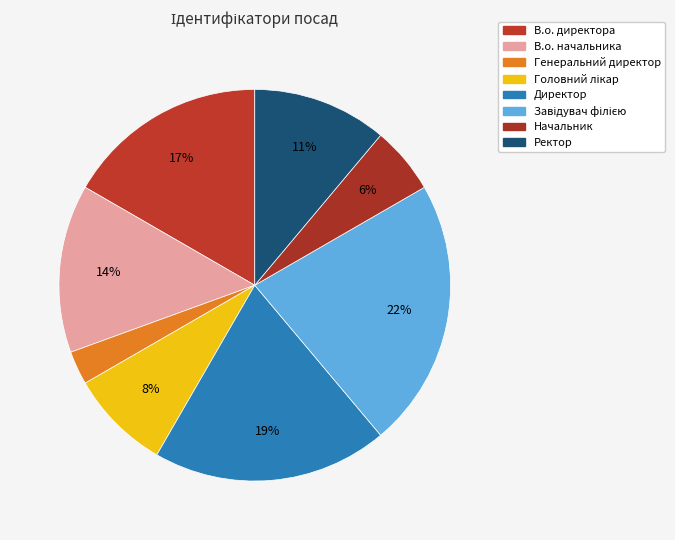

True or false: В.о. начальника accounts for 14% of the total.

True